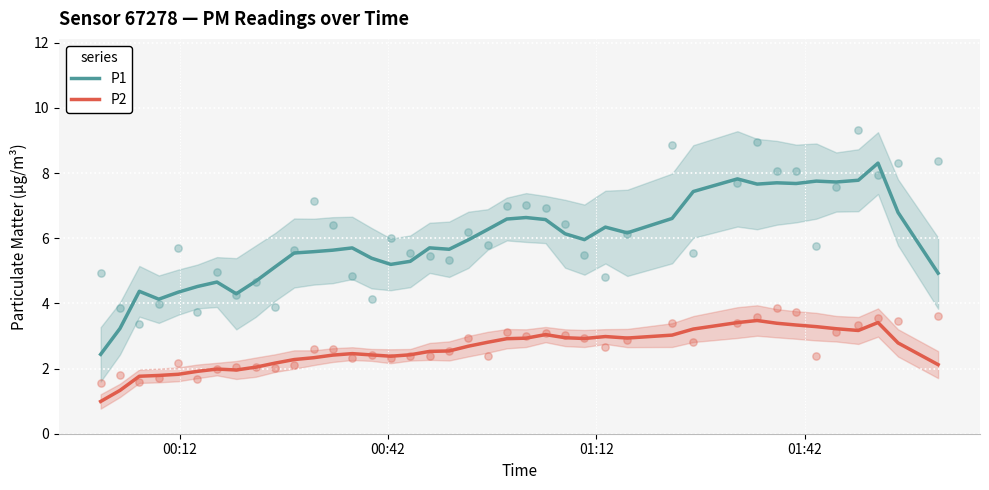

True or false: P2 and P1 cross at least once.

False